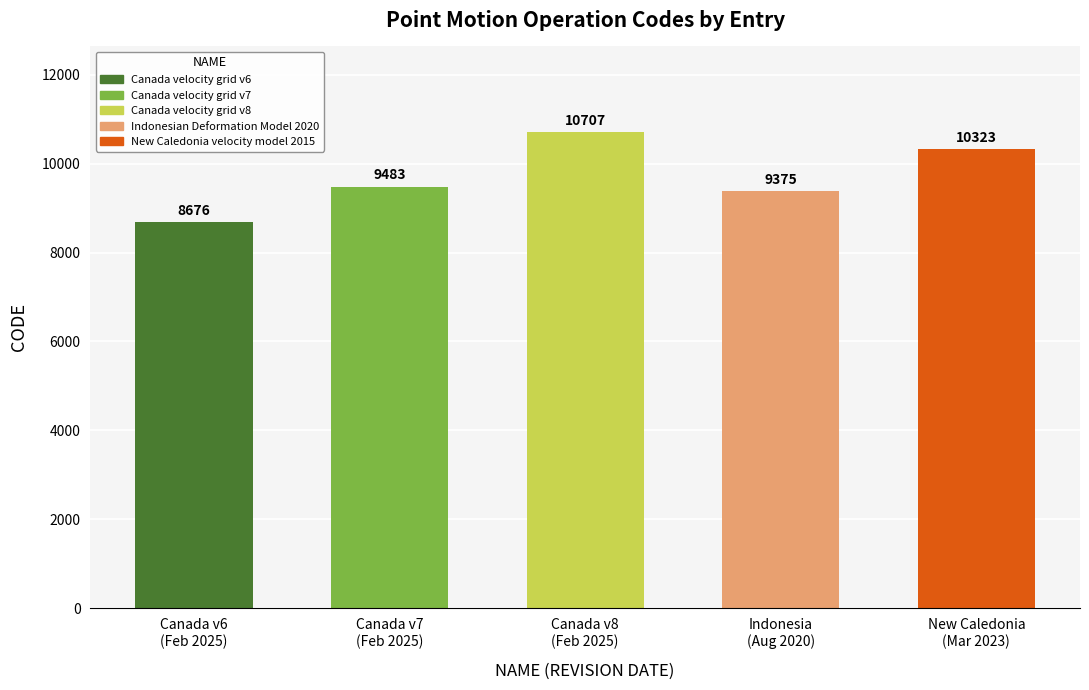

What is the sum of all values?

48564